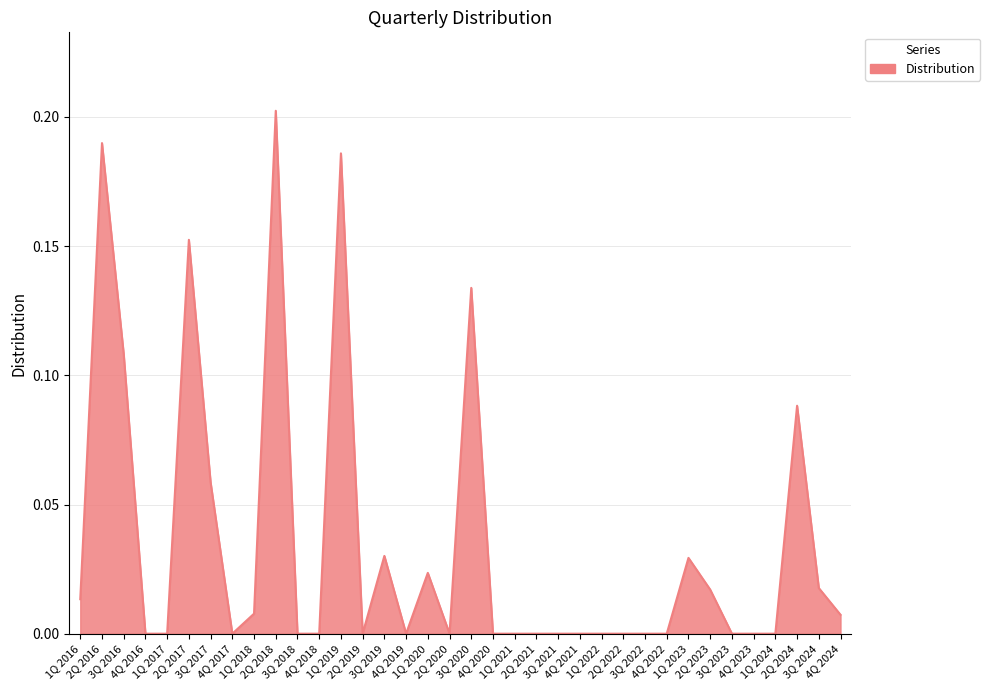

How many points are higher than both their immediate neighbors (excluding endpoints)?

9